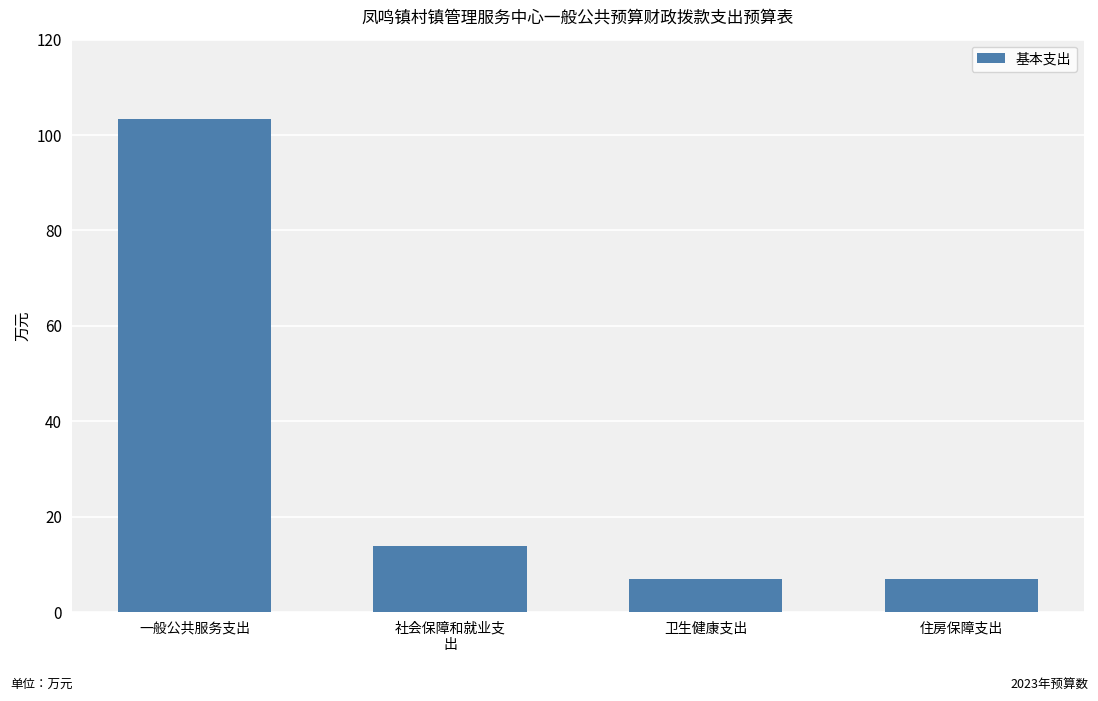

What is the label of the 2nd bar from the left?

社会保障和就业支
出